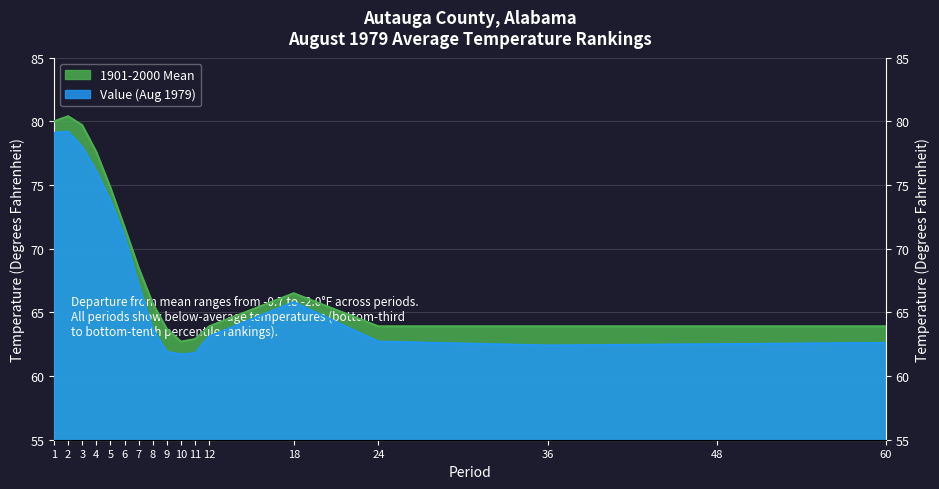

Does the chart display data point markers on the line(s)?

No